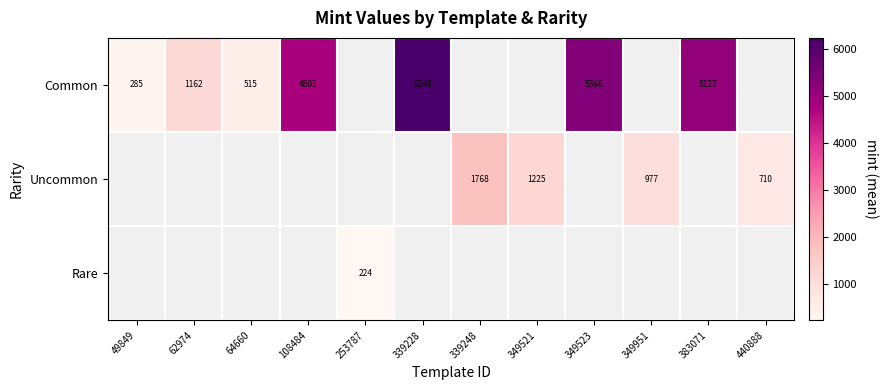

True or false: Common has a value of 5127 at 383071.

True